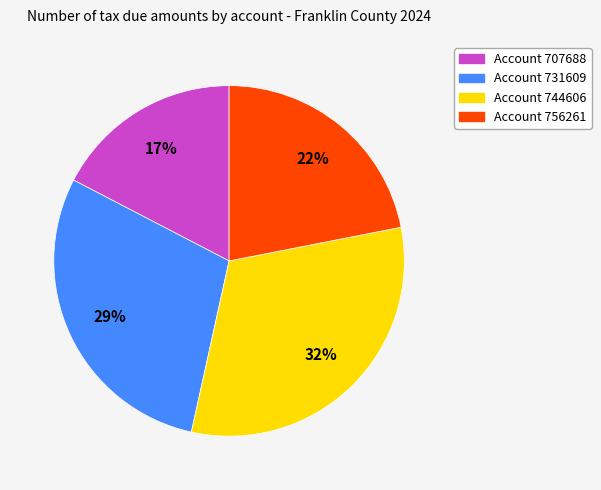

Is there a majority slice in this chart?

No